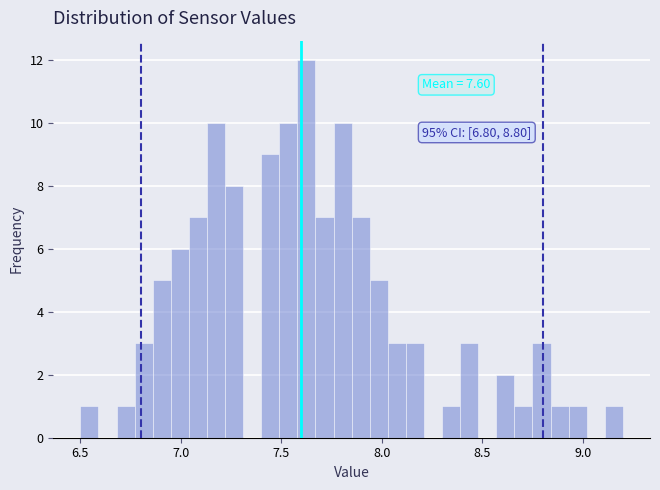

Around what value on the x-axis is the tallest bar? Give the approximate position of its centre, as read against the axis.

7.65